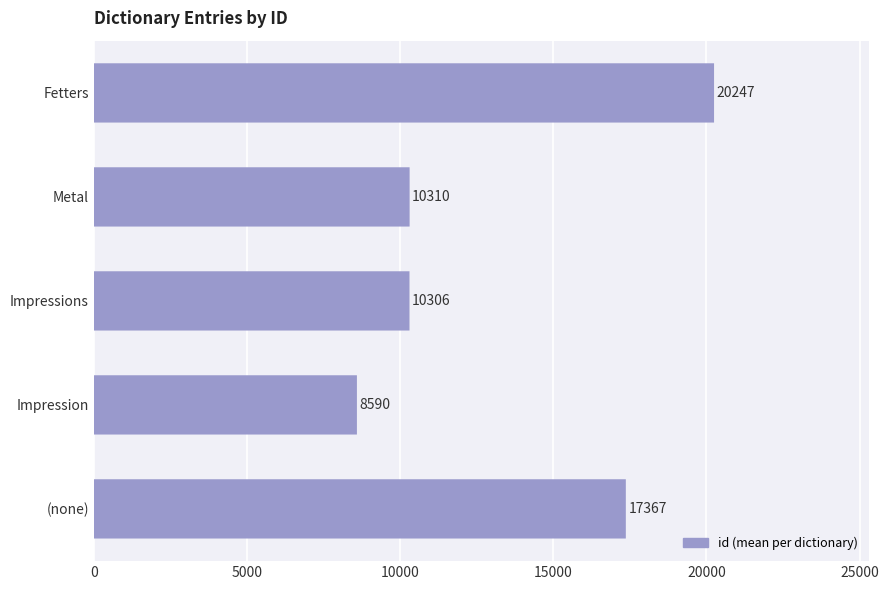

What is the value of the 3rd bar from the left?

10306